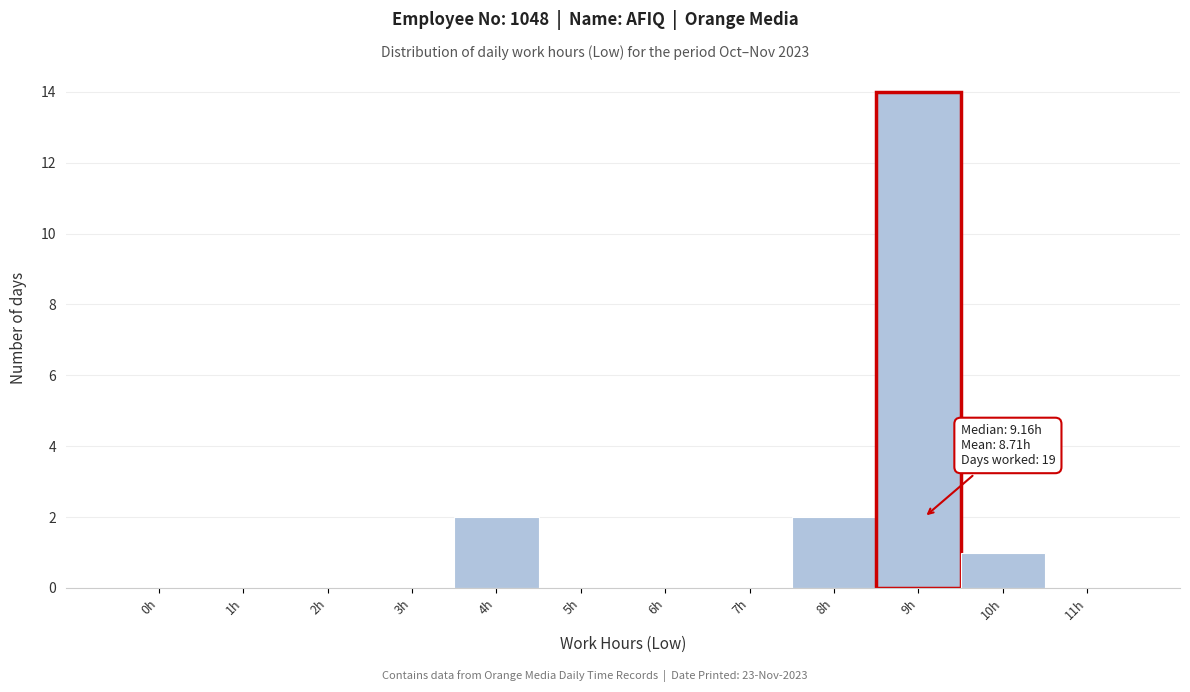

Reading right to left, extract all data points from this chart.

11h=0	10h=1	9h=14	8h=2	7h=0	6h=0	5h=0	4h=2	3h=0	2h=0	1h=0	0h=0